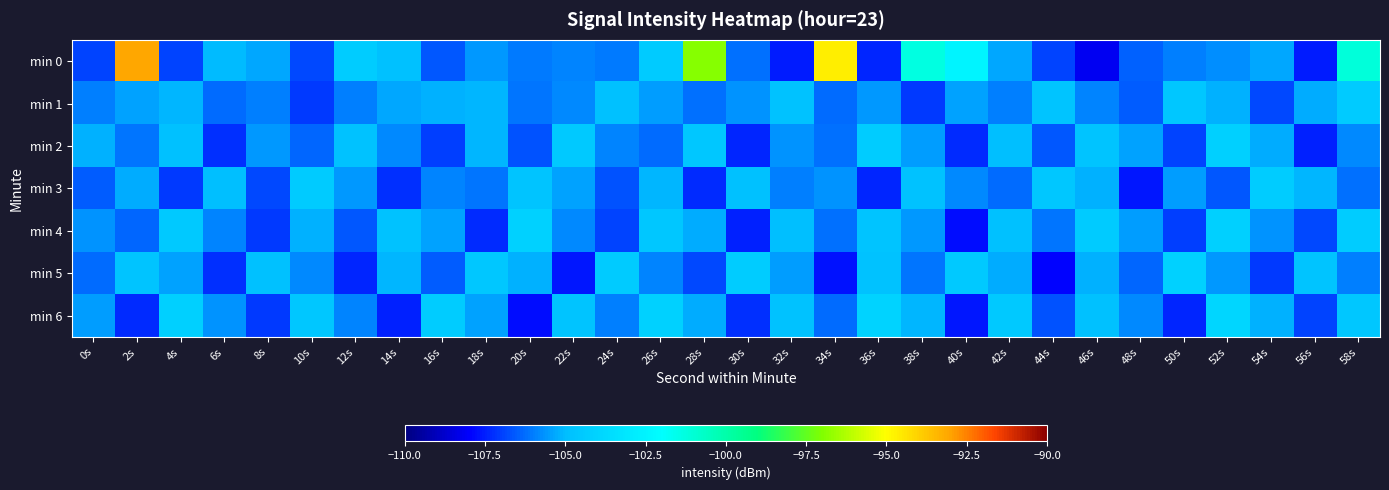

Between 34s and 58s, which series saw the biggest shift?

min 0